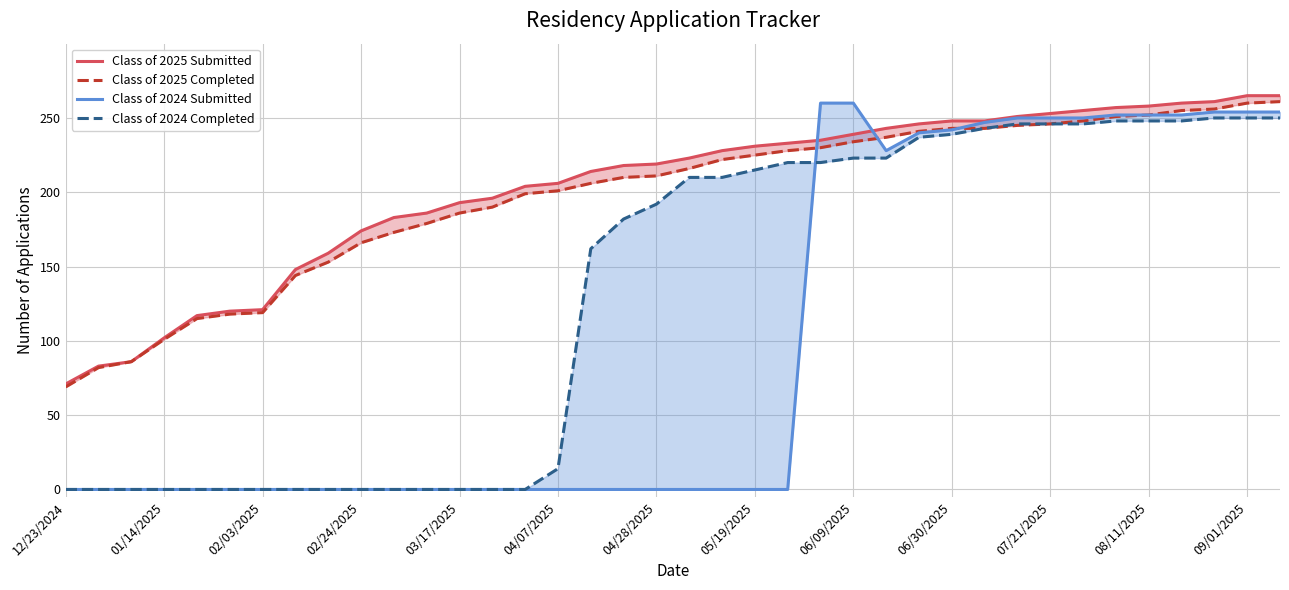

What is the value of the Class of 2024 Completed point at the 27th from the left?

237